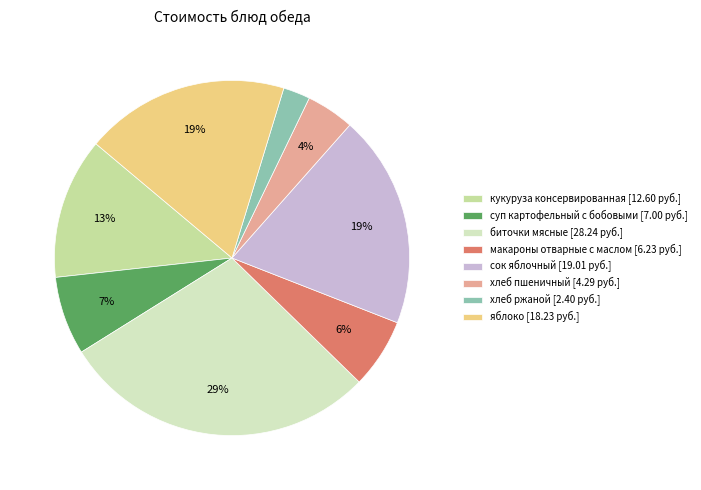

The яблоко slice represents 25% of the pie. True or false?

False